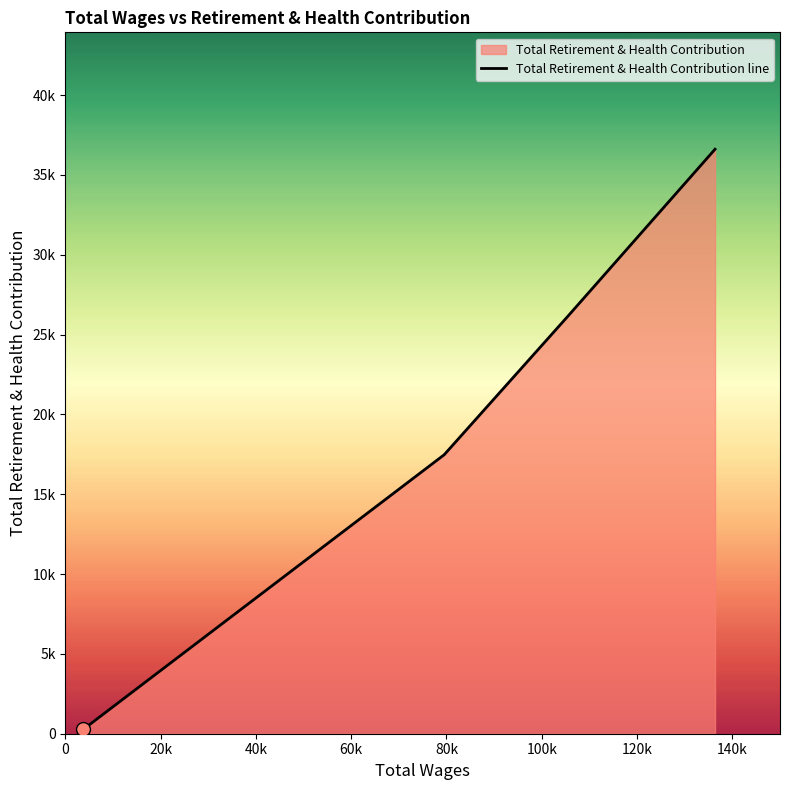

Between 3735.0 and 136384.0, which is larger?

136384.0